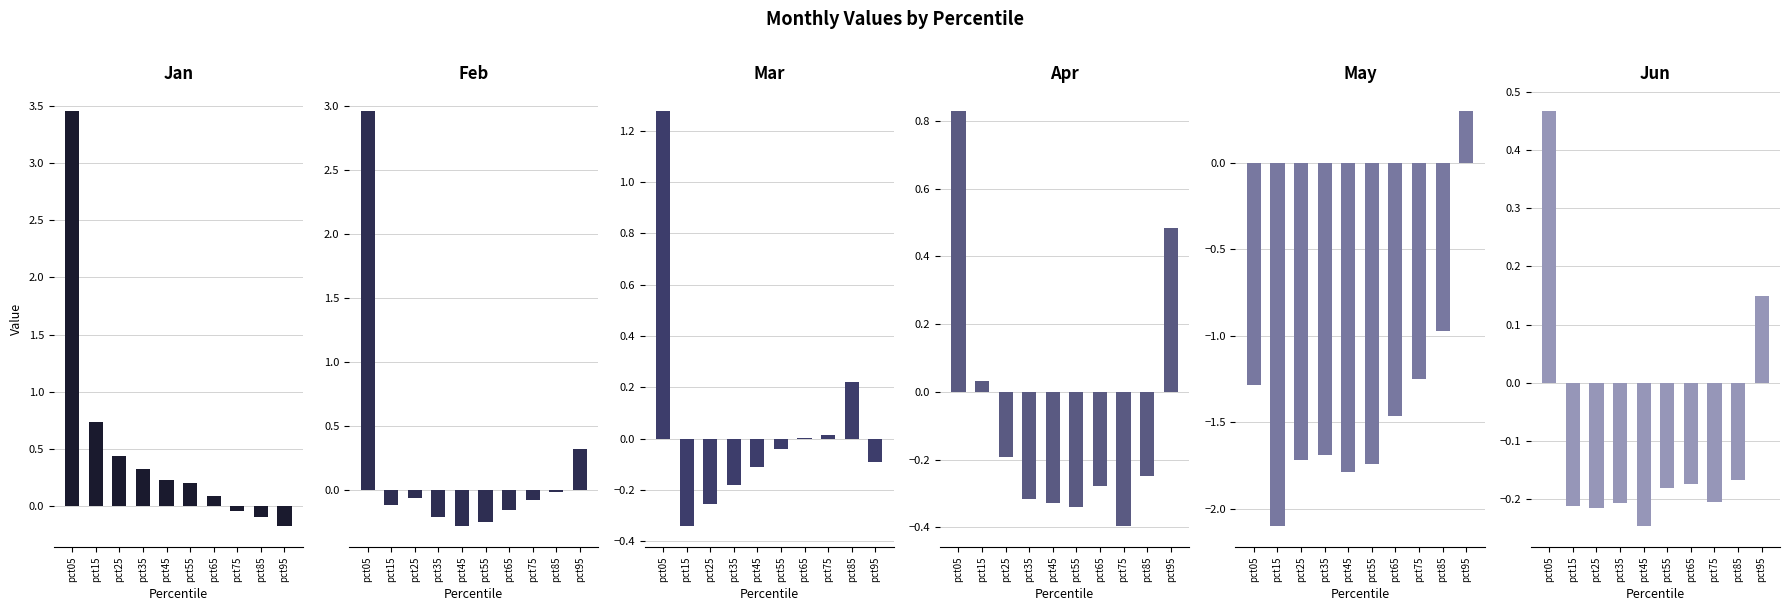

What is the difference between the maximum and minimum values in the May series?

2.4